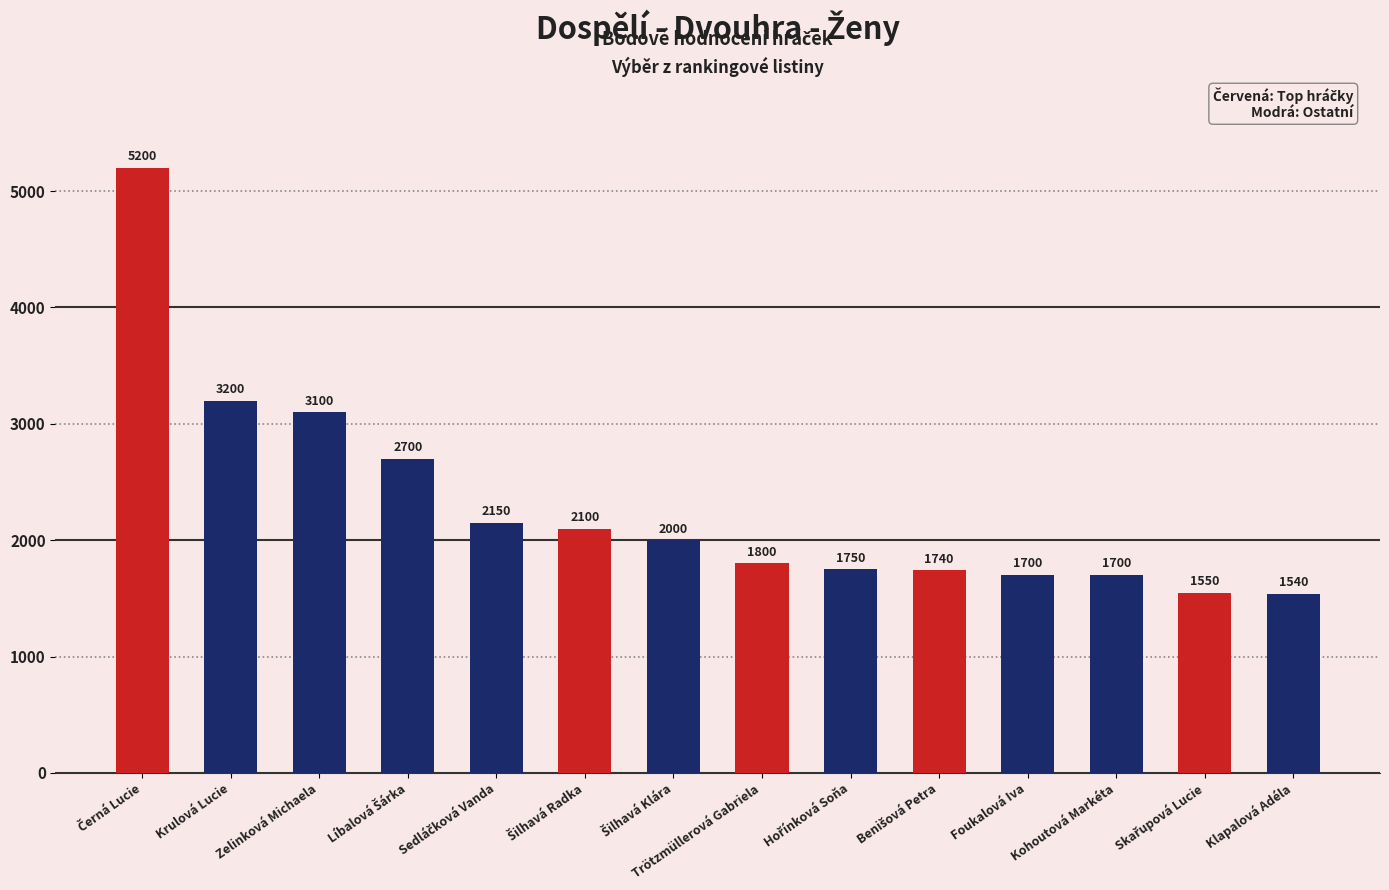

The chart shows a value of 3100 at Zelinková Michaela. True or false?

True